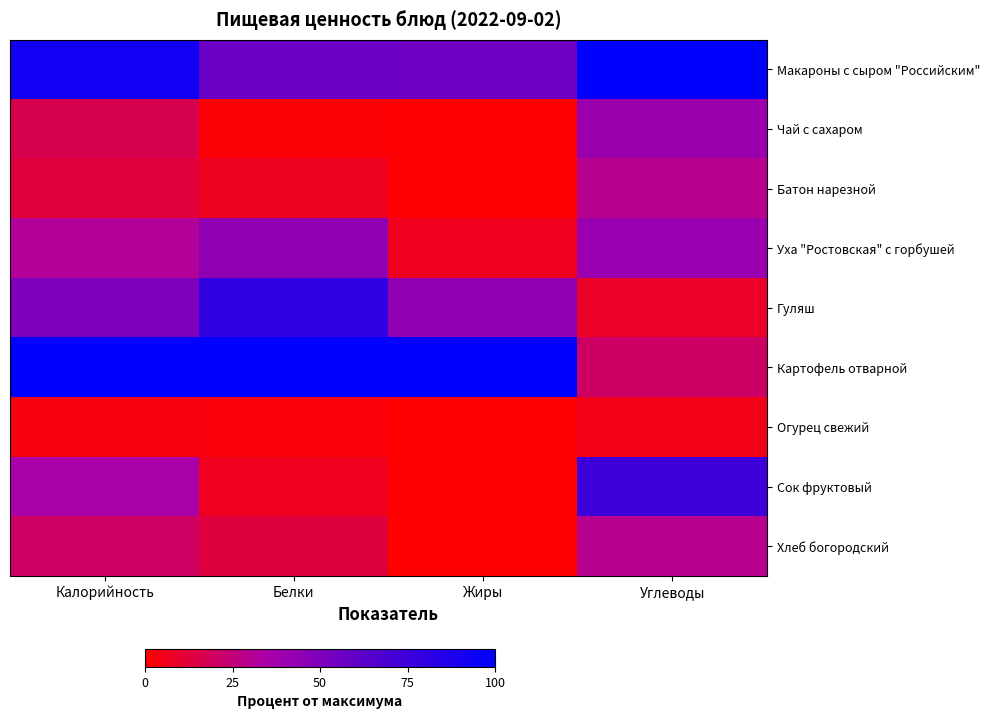

Which series has the largest range (max minus min)?

Картофель отварной